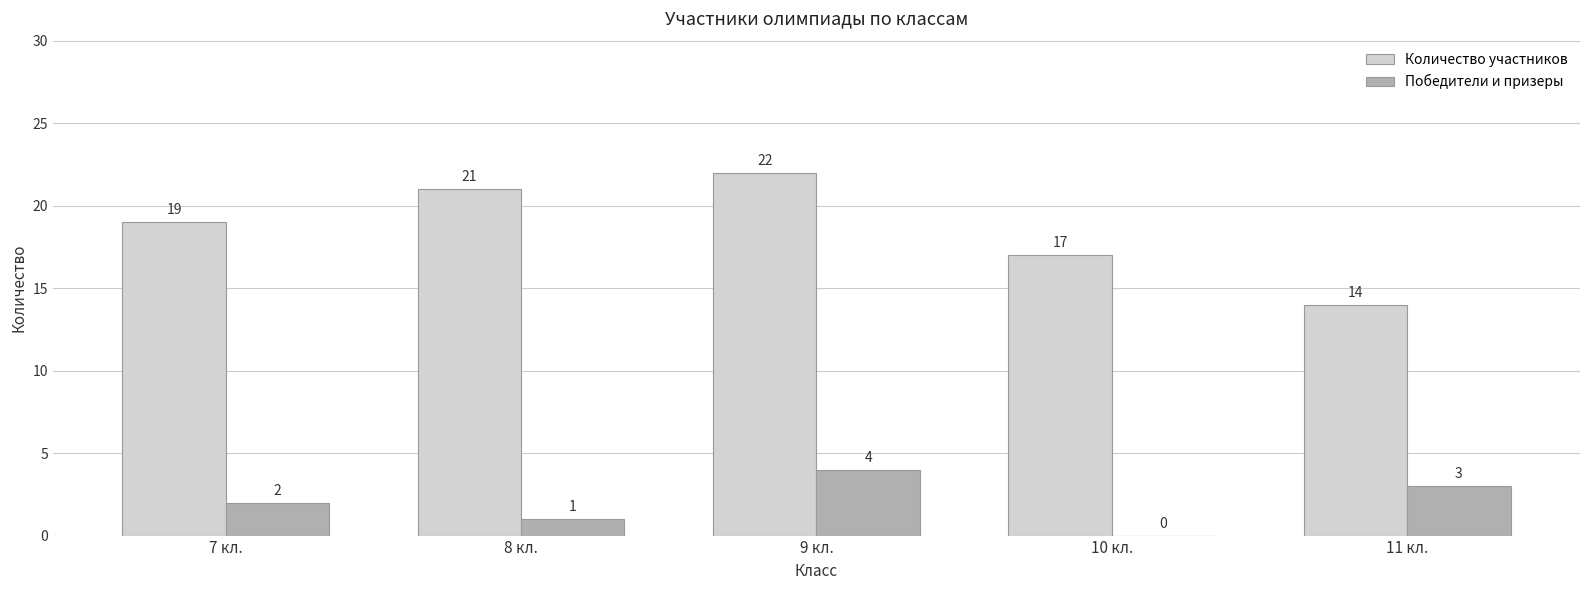

Reading left to right, list all the values displayed in this chart.

Количество участников: 19	21	22	17	14
Победители и призеры: 2	1	4	0	3